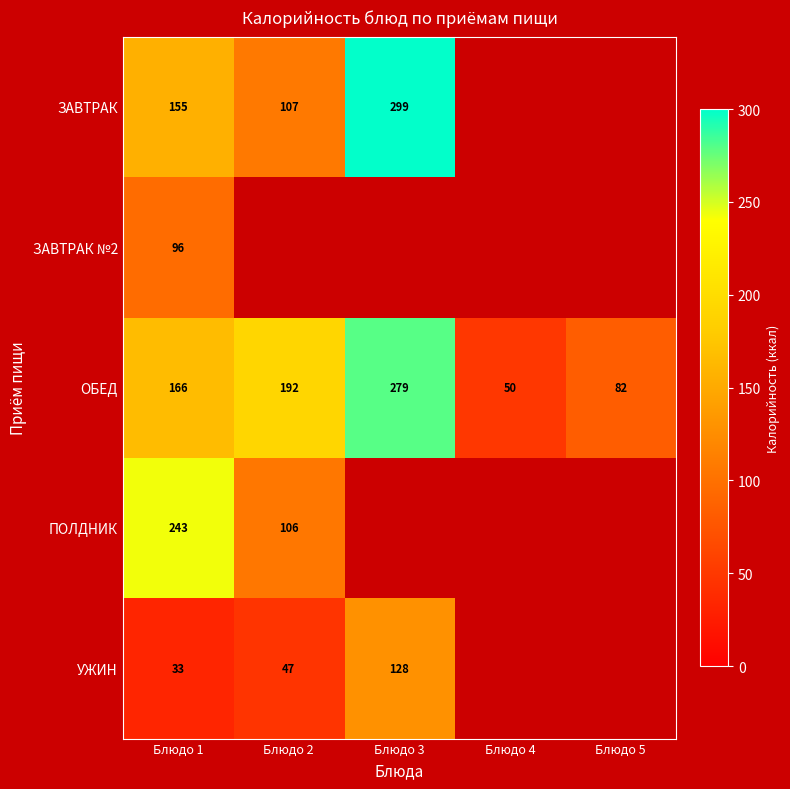

True or false: ЗАВТРАК has a value of 155.4 at Блюдо 1.

True